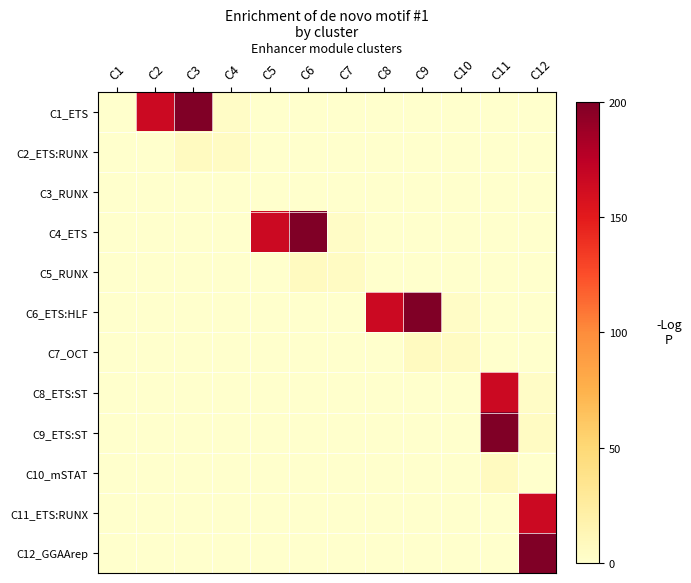

What is the maximum value shown in the chart?

200.0